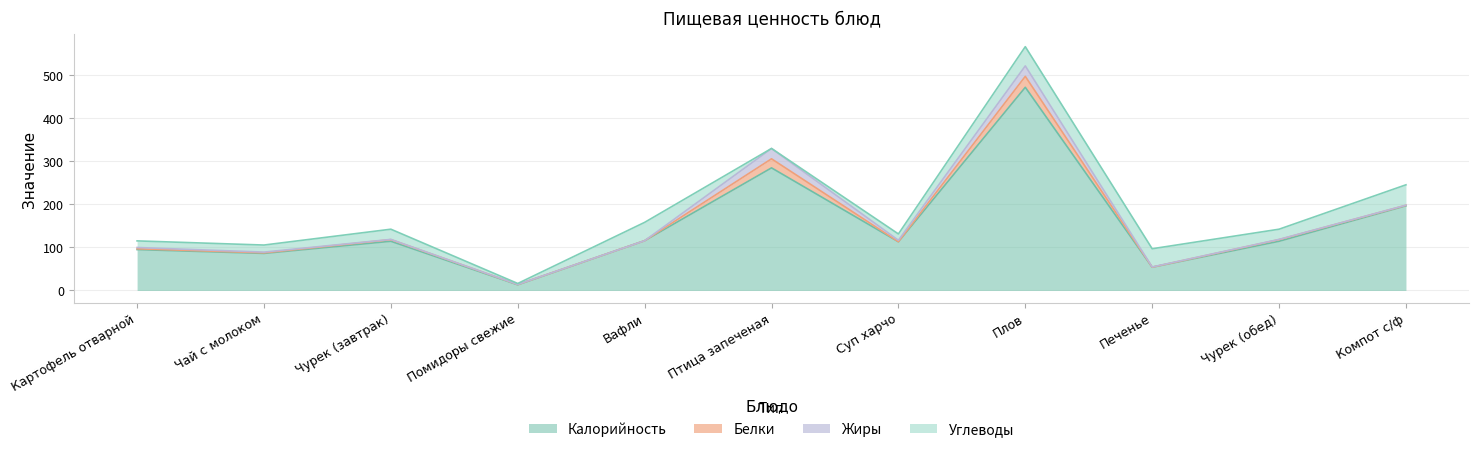

What is the sum of the Белки values at Суп харчо and Печенье?

0.3